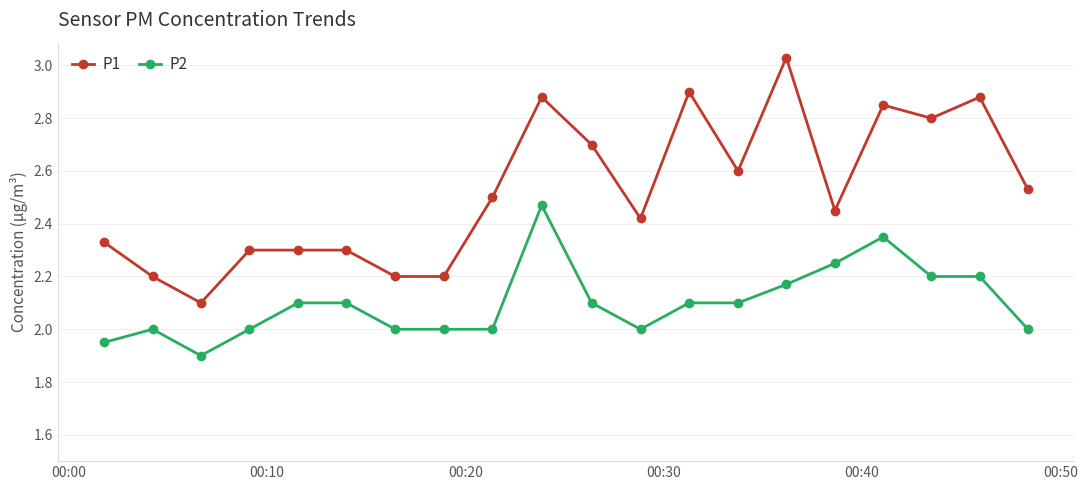

What are all the series names shown in the legend?

P1, P2